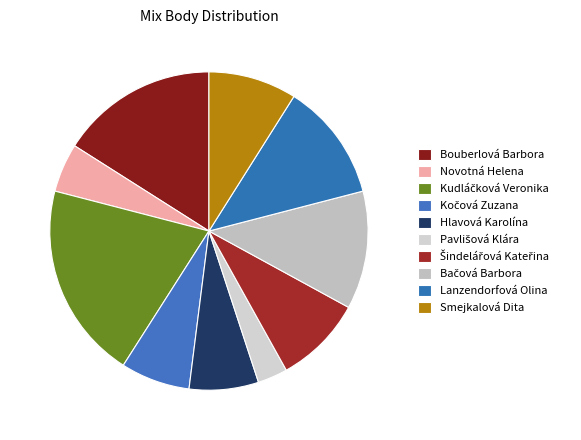

How many slices are in this pie chart?

10